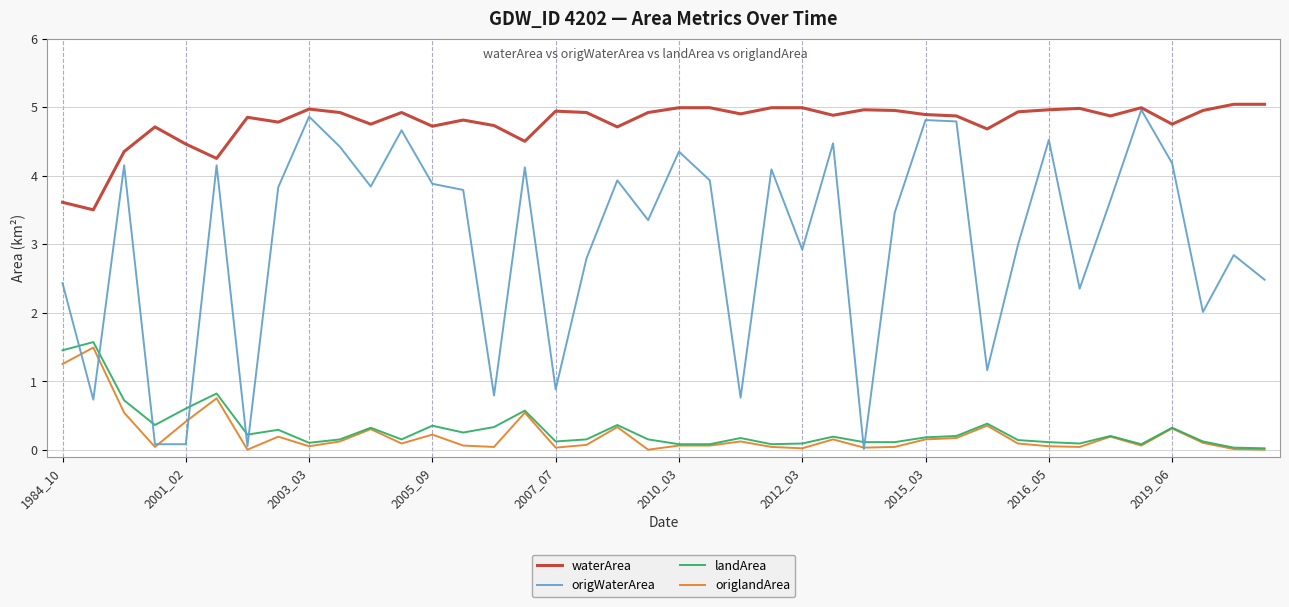

Which series has the widest spread of values?

origWaterArea